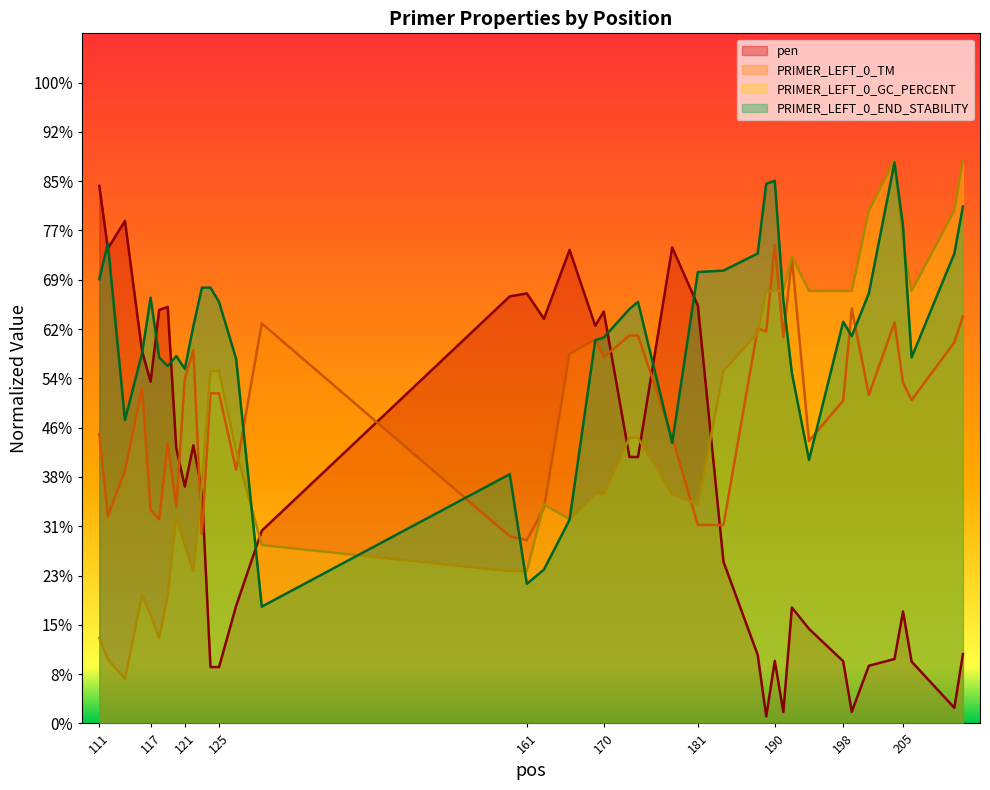

Between 124 and 199, which series saw the biggest shift?

PRIMER_LEFT_0_TM